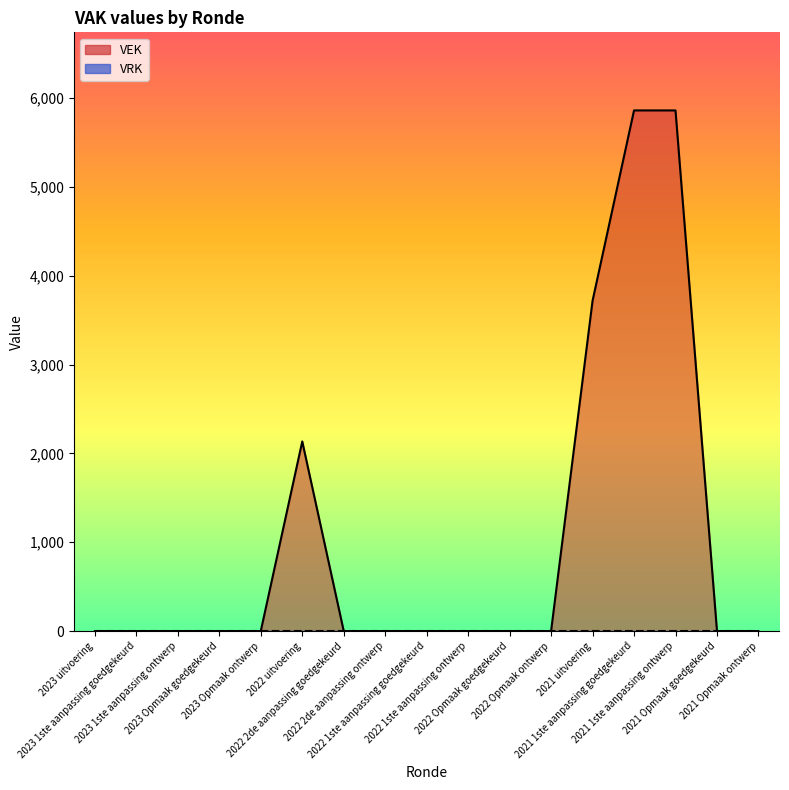

How many data points does each series have?

17